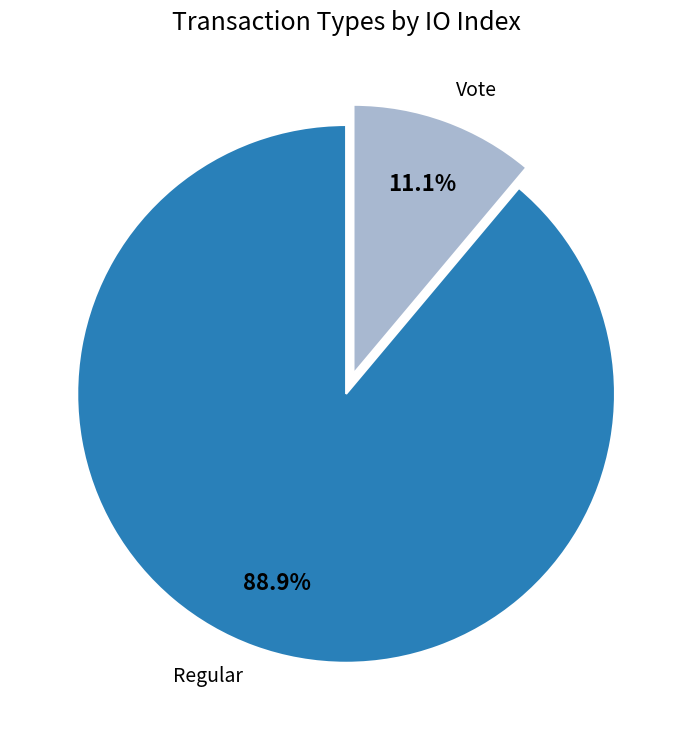

To the nearest percent, what is the average slice percentage?

50%